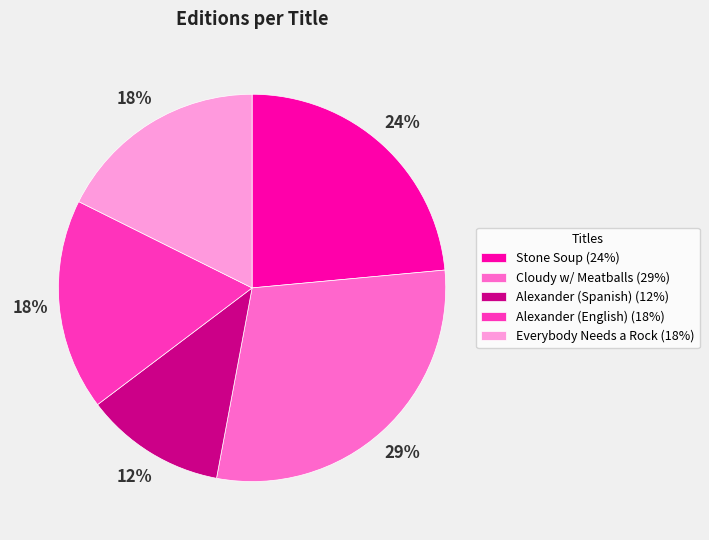

How many slices are in this pie chart?

5